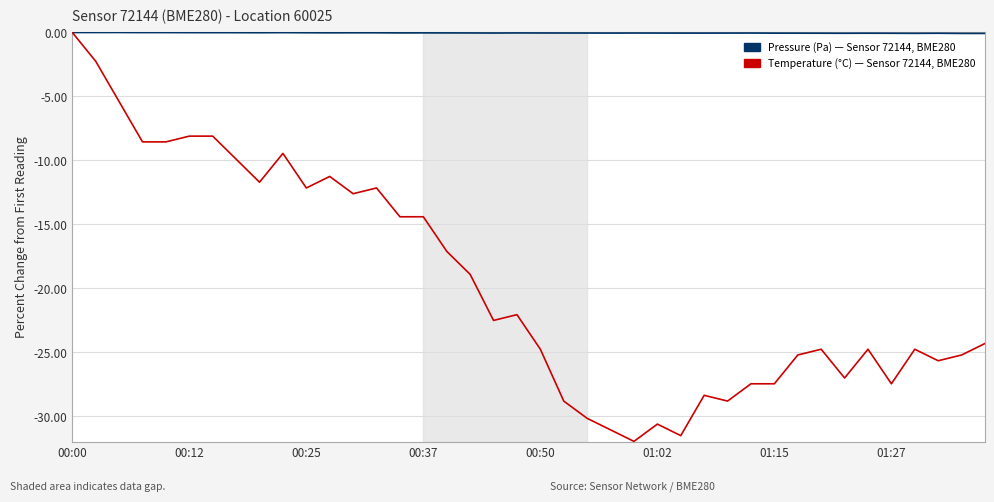

What is the smallest value displayed?

-32.0